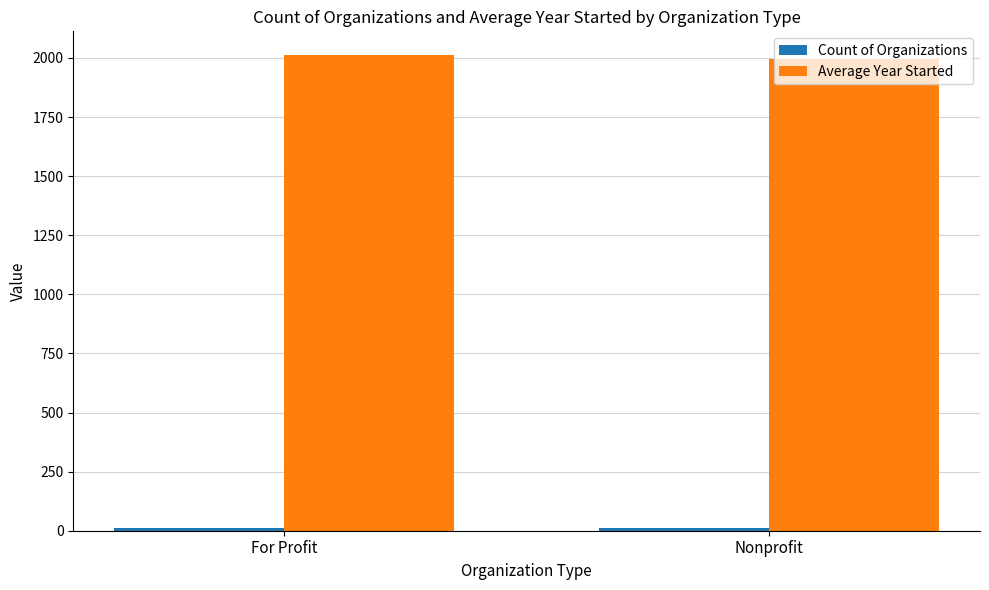

What is the lowest value of the Average Year Started series?

1997